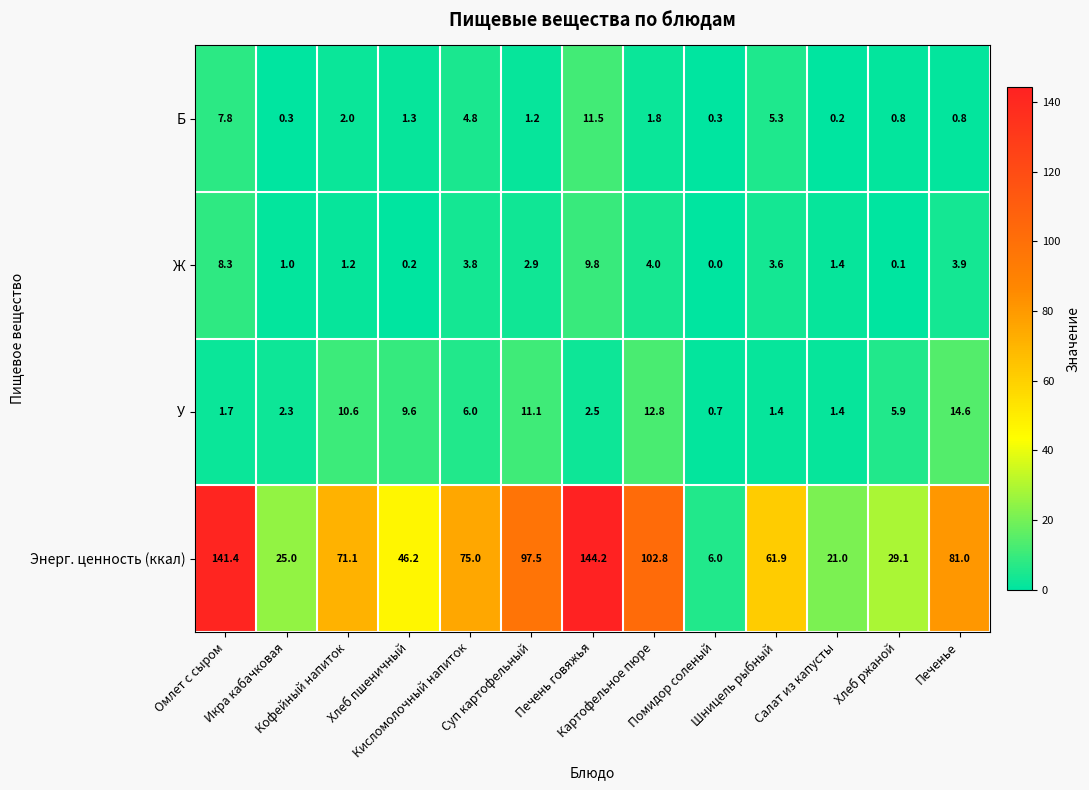

List the series in order of their peak value, highest first.

Энерг. ценность (ккал), У, Б, Ж